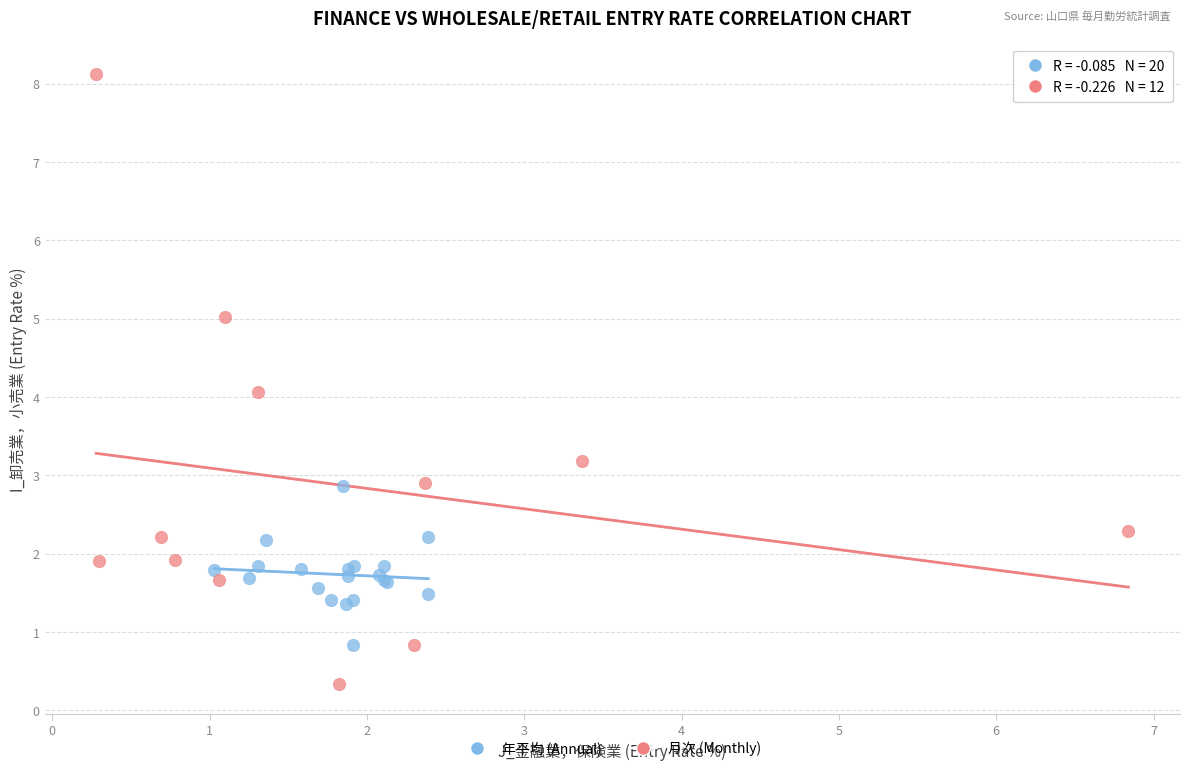

Which series reaches the maximum Y coordinate?

月次 (Monthly)